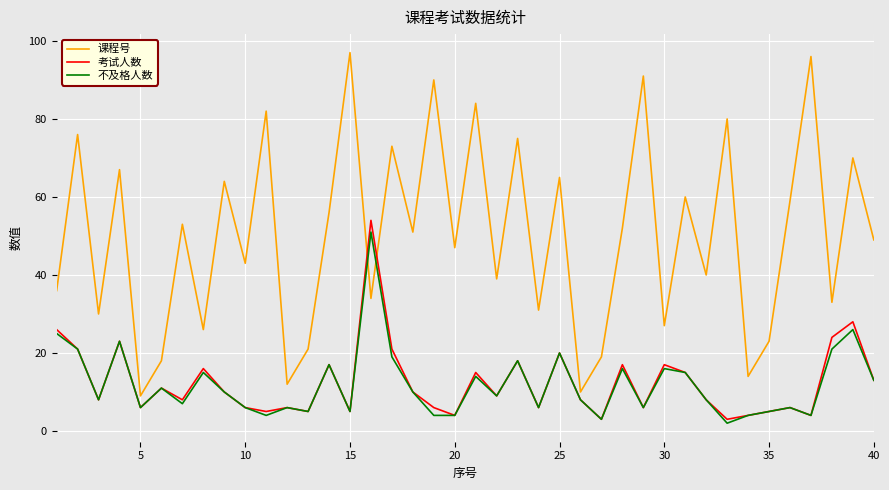

What are all the series names shown in the legend?

课程号, 考试人数, 不及格人数